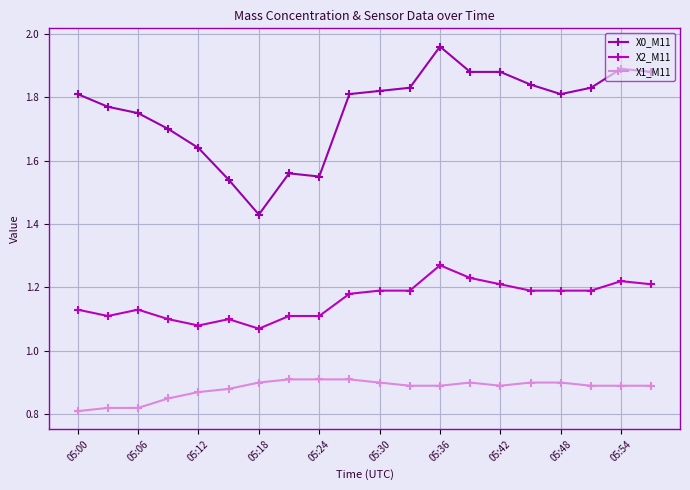

What is the minimum value for X2_M11?

1.1